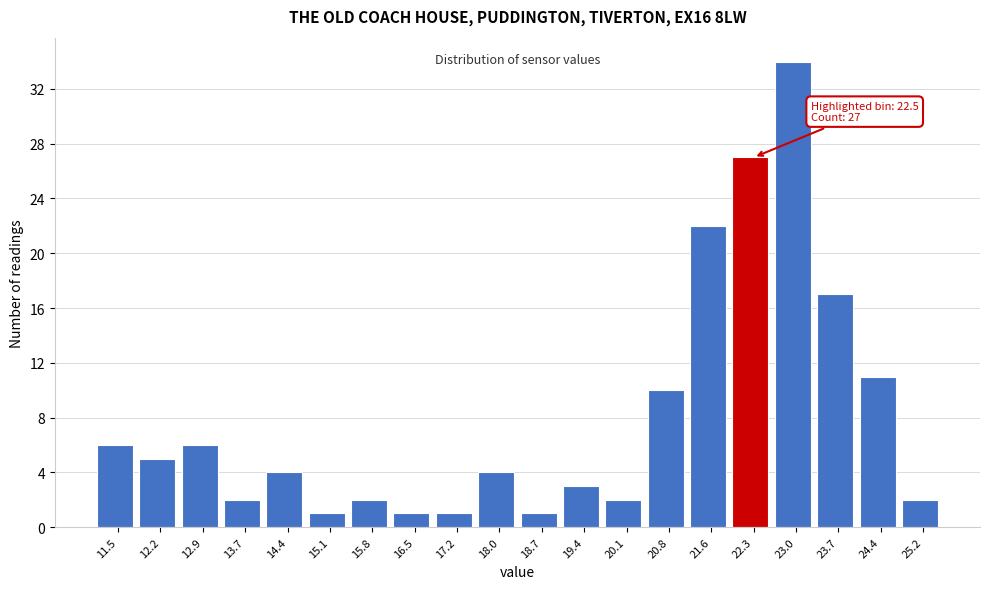

Reading left to right, extract all data points from this chart.

6	5	6	2	4	1	2	1	1	4	1	3	2	10	22	27	34	17	11	2